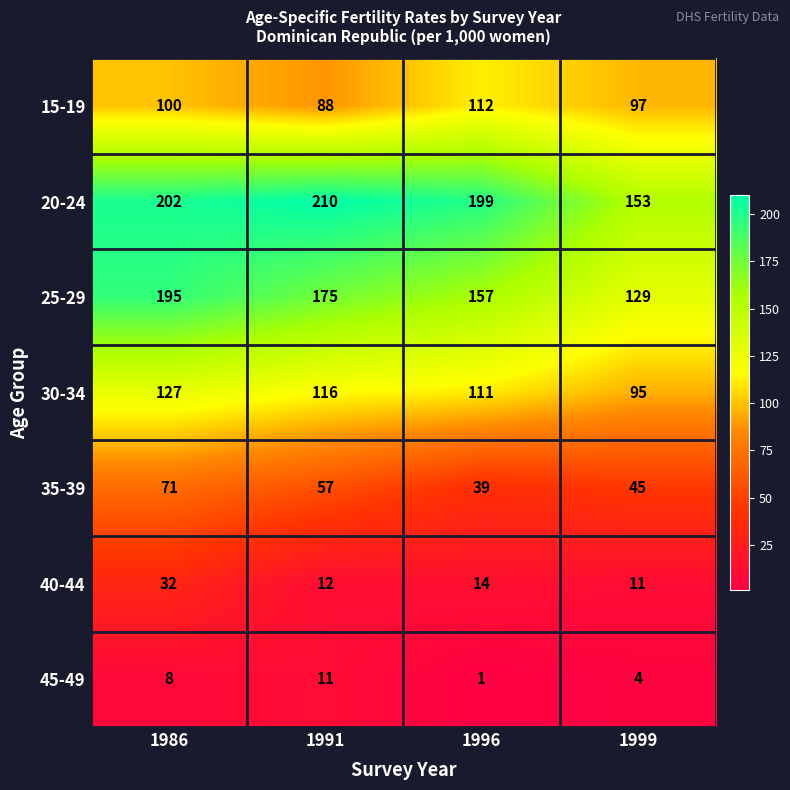

What is the greatest value displayed?

210